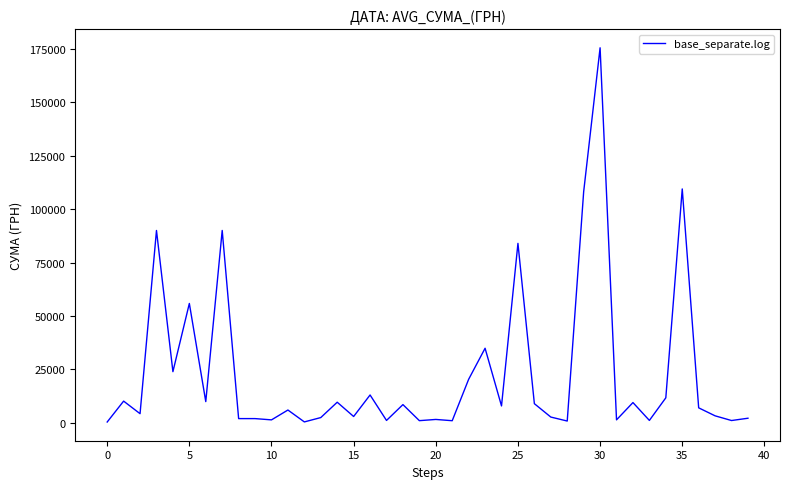

What is the difference between the maximum and minimum values?

175061.4